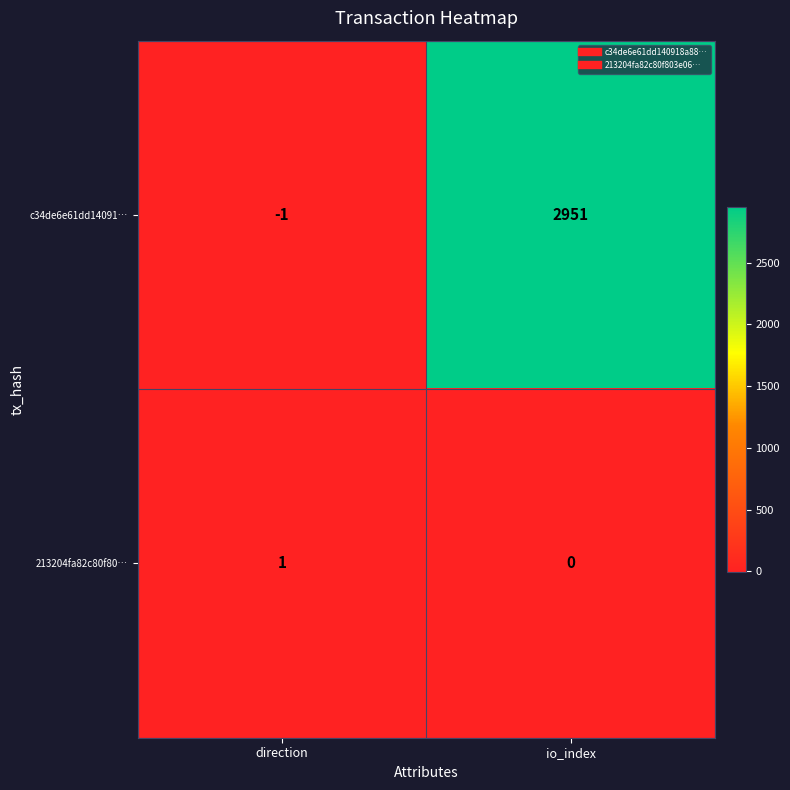

Which label corresponds to the largest value in the chart?

io_index